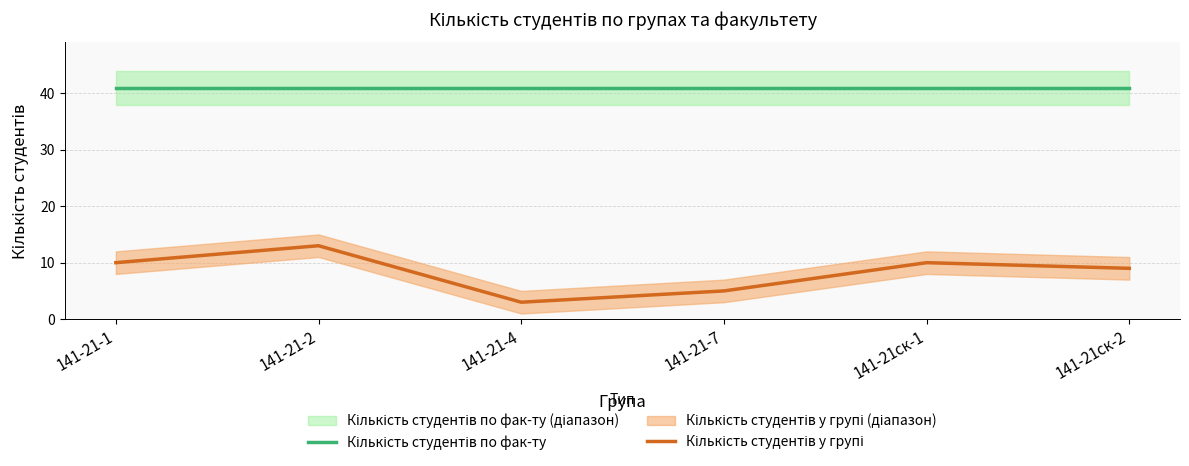

At which category is the sum across all series the highest?

141-21-2